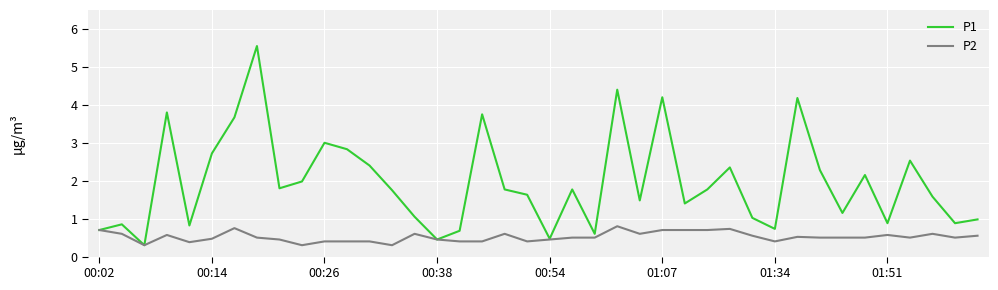

How many lines are shown in the chart?

2